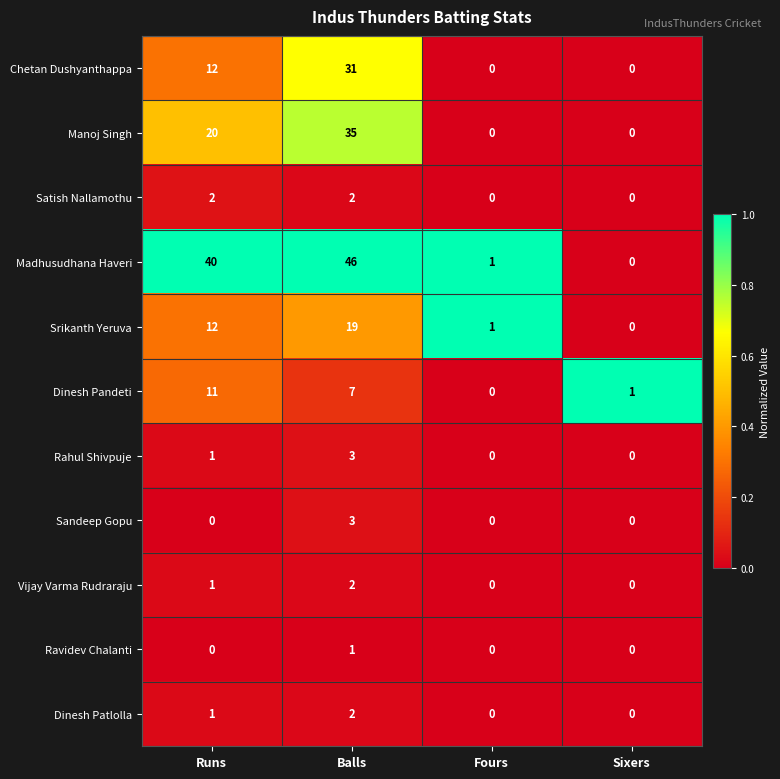

Which series changed the most between Balls and Sixers?

Madhusudhana Haveri